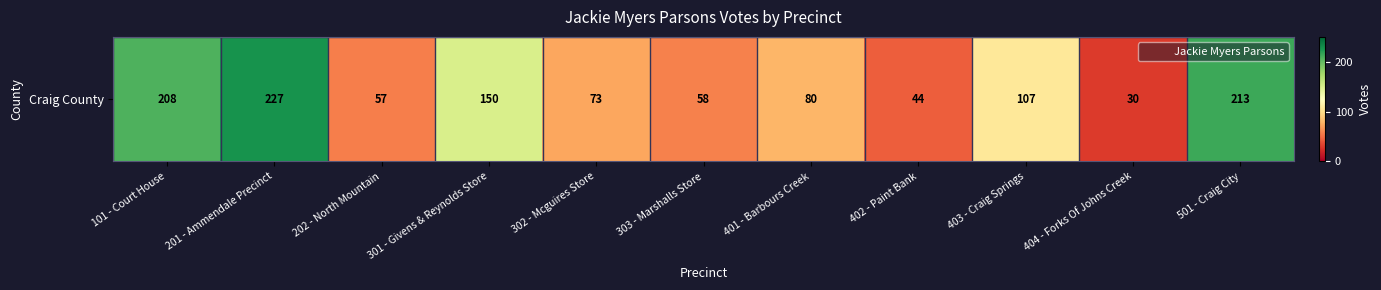

Which label corresponds to the largest value in the chart?

201 - Ammendale Precinct